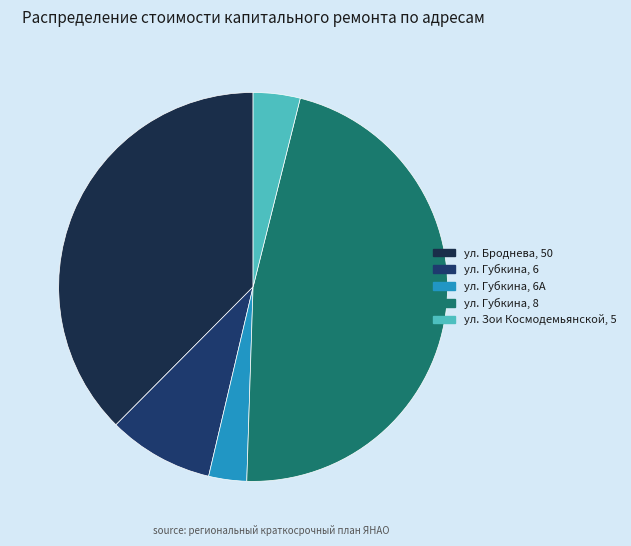

What is the smallest slice in the pie chart?

ул. Губкина, 6А